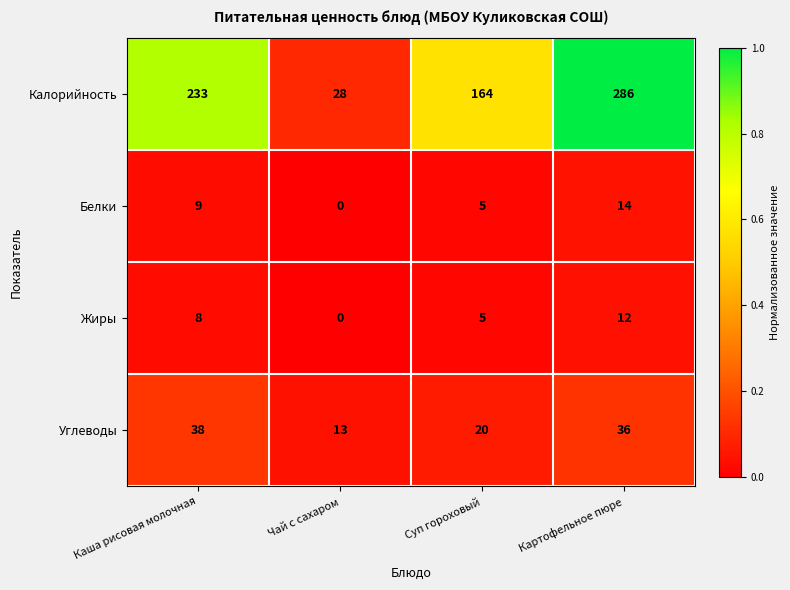

Read the Калорийность value at Каша рисовая молочная, to the nearest 5.

235